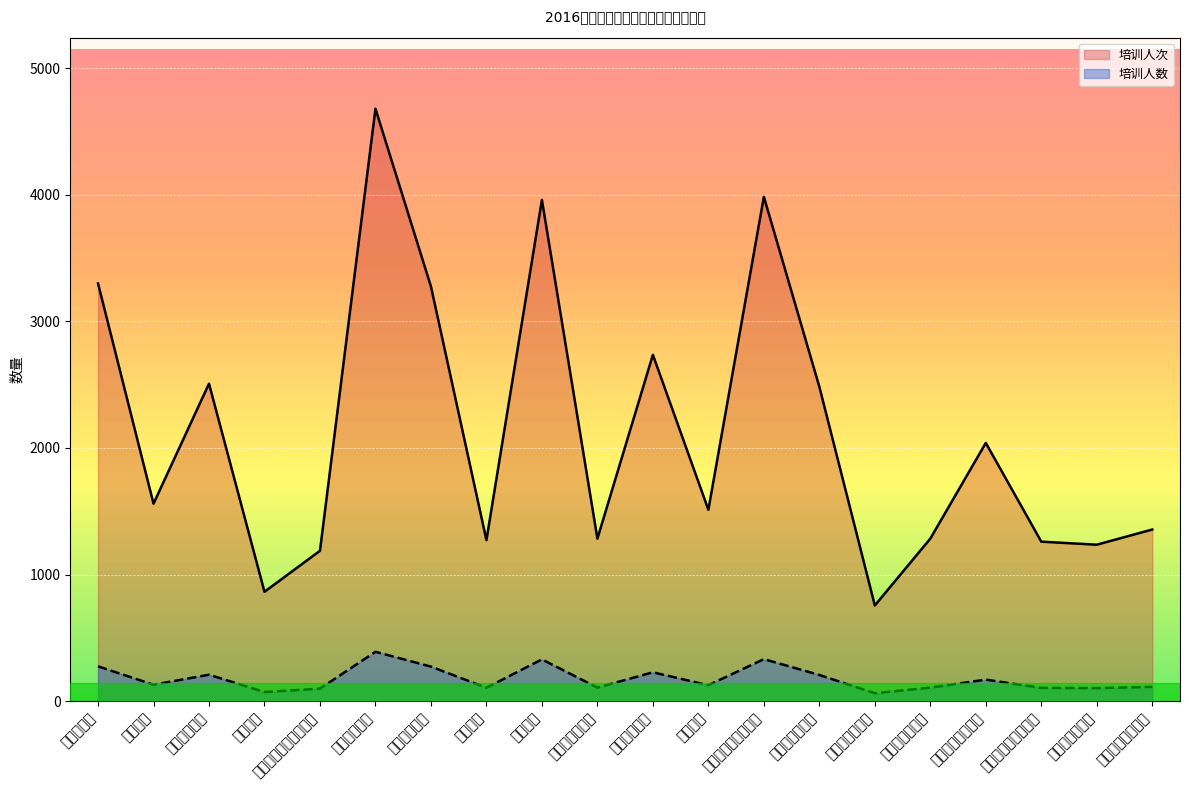

What is the greatest value displayed?

4680